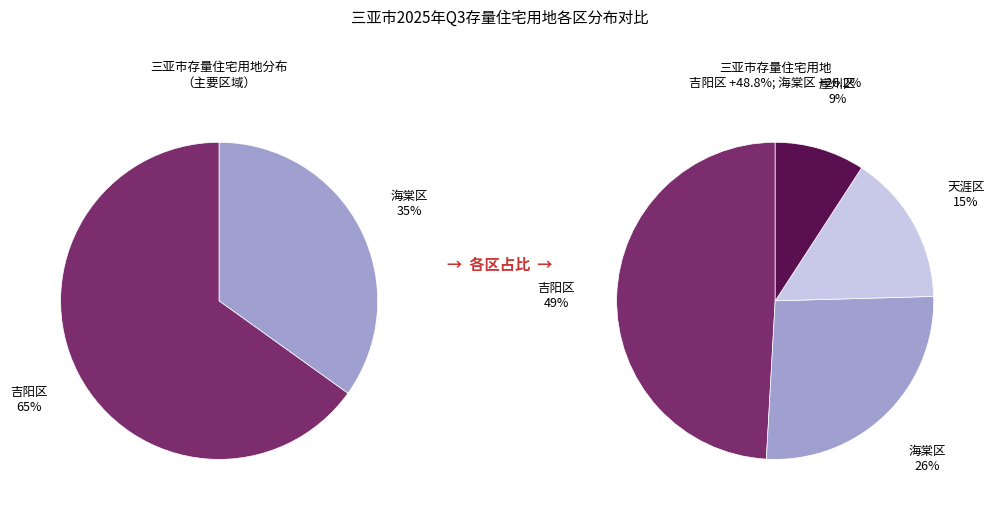

Count the number of slices in the pie.

4